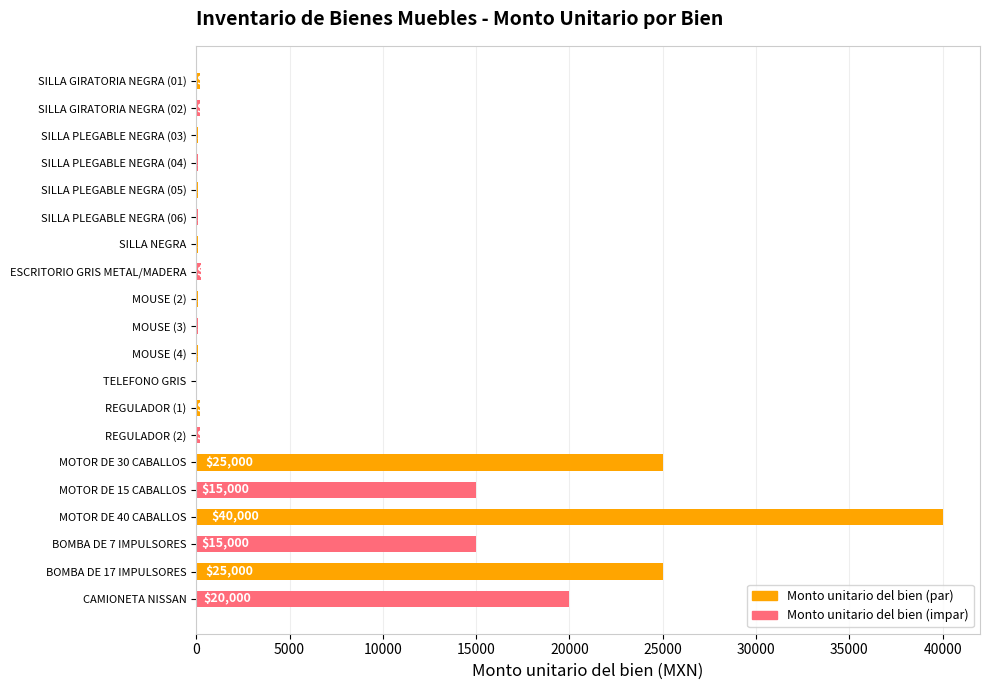

Approximately how many times larger is the value at MOUSE (2) compared to ESCRITORIO GRIS METAL/MADERA?

0.4